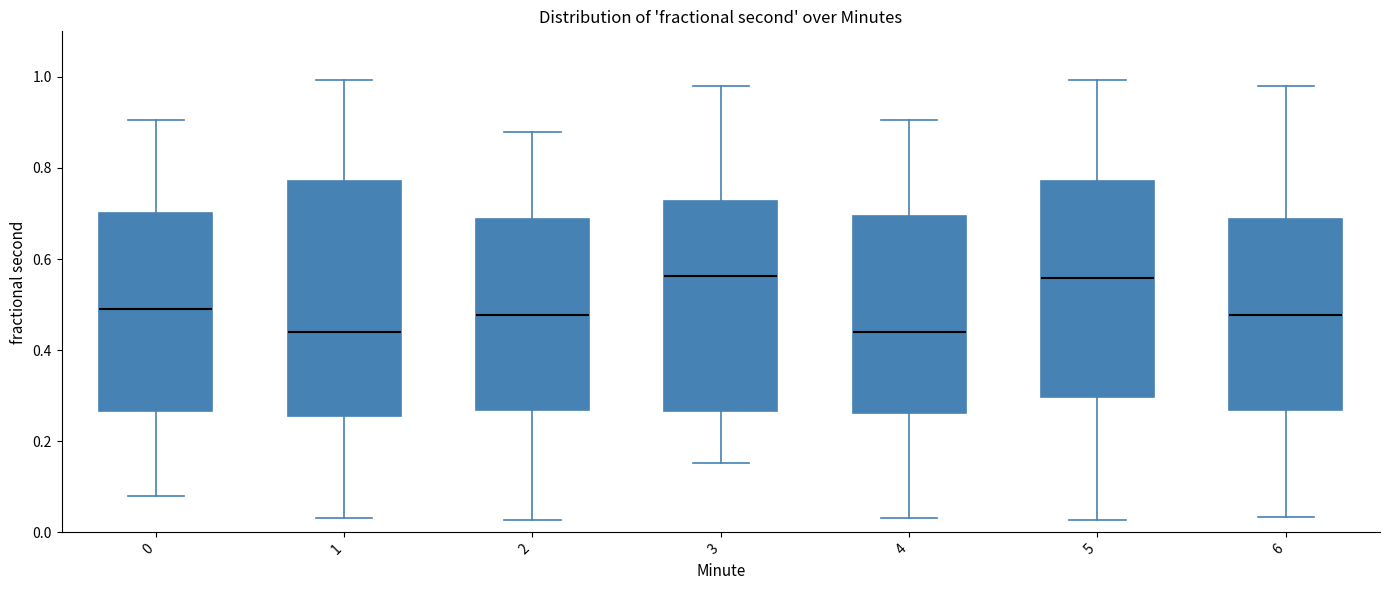

Reading left to right, read every box against the y-axis: the position of its median line, the range the box covers, and the ends of its whiskers. The values are not printed on the chart, so give them approximately, as read against the axis.

0: median 0.48, box 0.26 to 0.70, whiskers 0.08 to 0.90
1: median 0.44, box 0.26 to 0.78, whiskers 0.04 to 1.00
2: median 0.48, box 0.26 to 0.68, whiskers 0.02 to 0.88
3: median 0.56, box 0.26 to 0.72, whiskers 0.16 to 0.98
4: median 0.44, box 0.26 to 0.70, whiskers 0.04 to 0.90
5: median 0.56, box 0.30 to 0.78, whiskers 0.02 to 1.00
6: median 0.48, box 0.26 to 0.68, whiskers 0.04 to 0.98